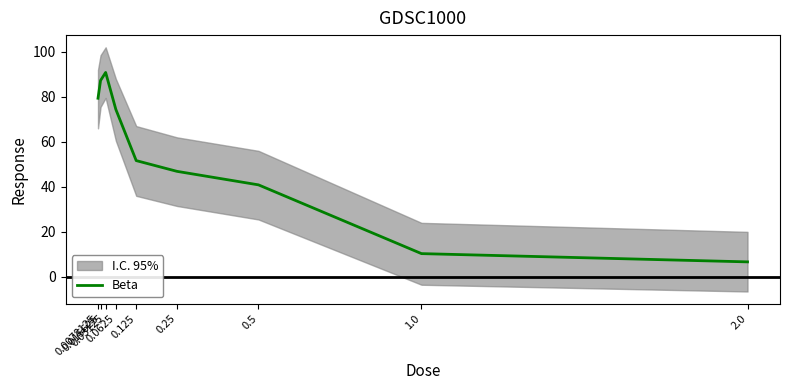

True or false: the data has more than 2 interior local peaks.

False